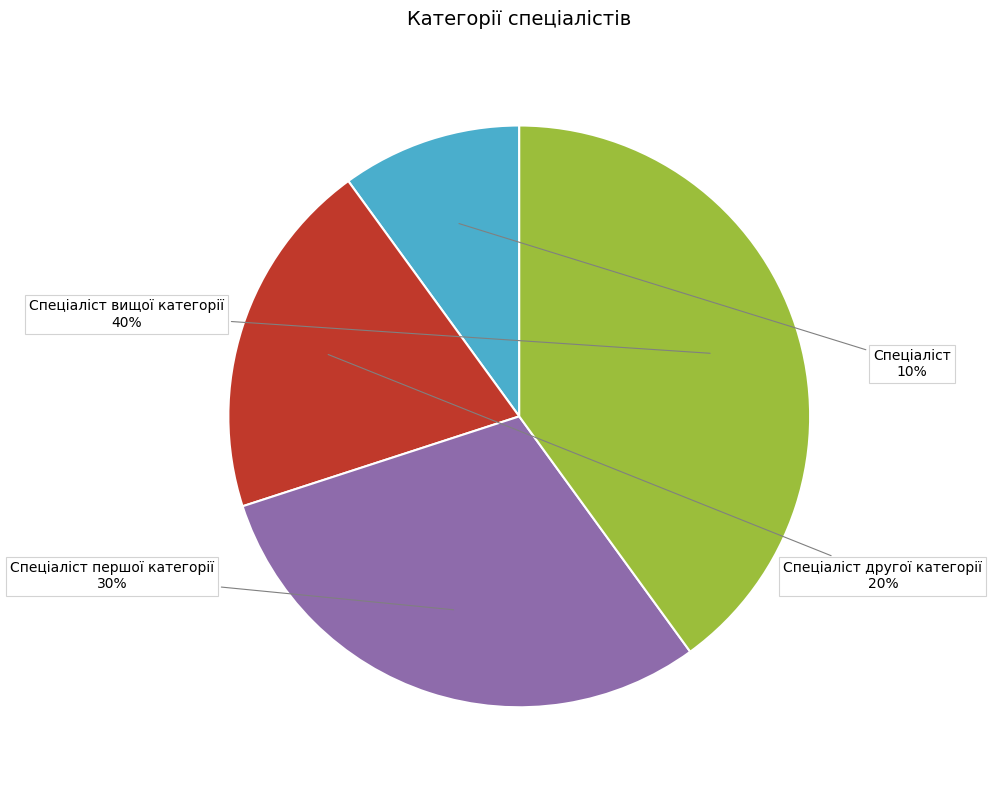

Which has a higher value, Спеціаліст першої категорії or Спеціаліст?

Спеціаліст першої категорії